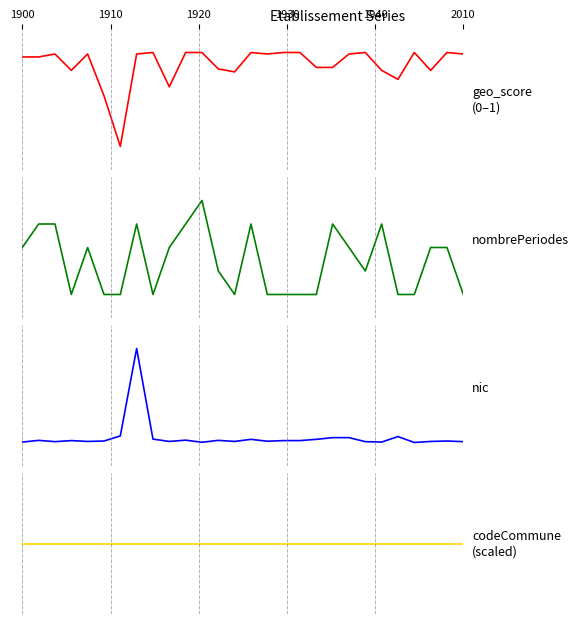

Does the chart have visible grid lines?

No